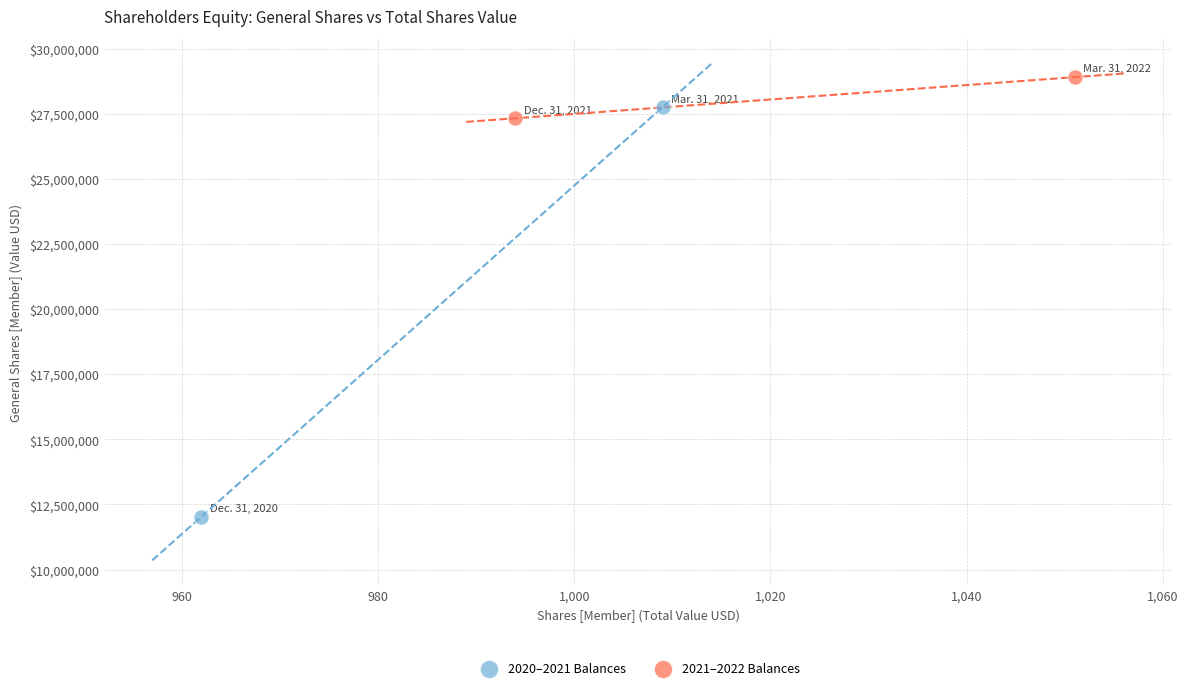

What are all the series names shown in the legend?

2020–2021 Balances, 2021–2022 Balances